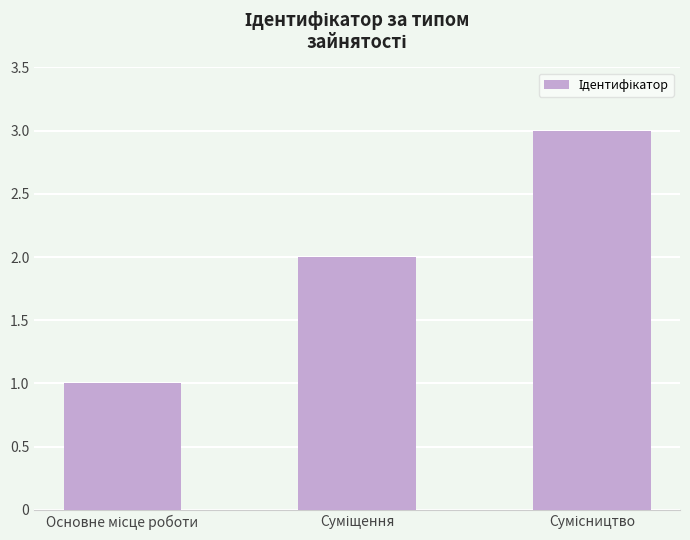

What is the value of the 1st bar from the left?

1